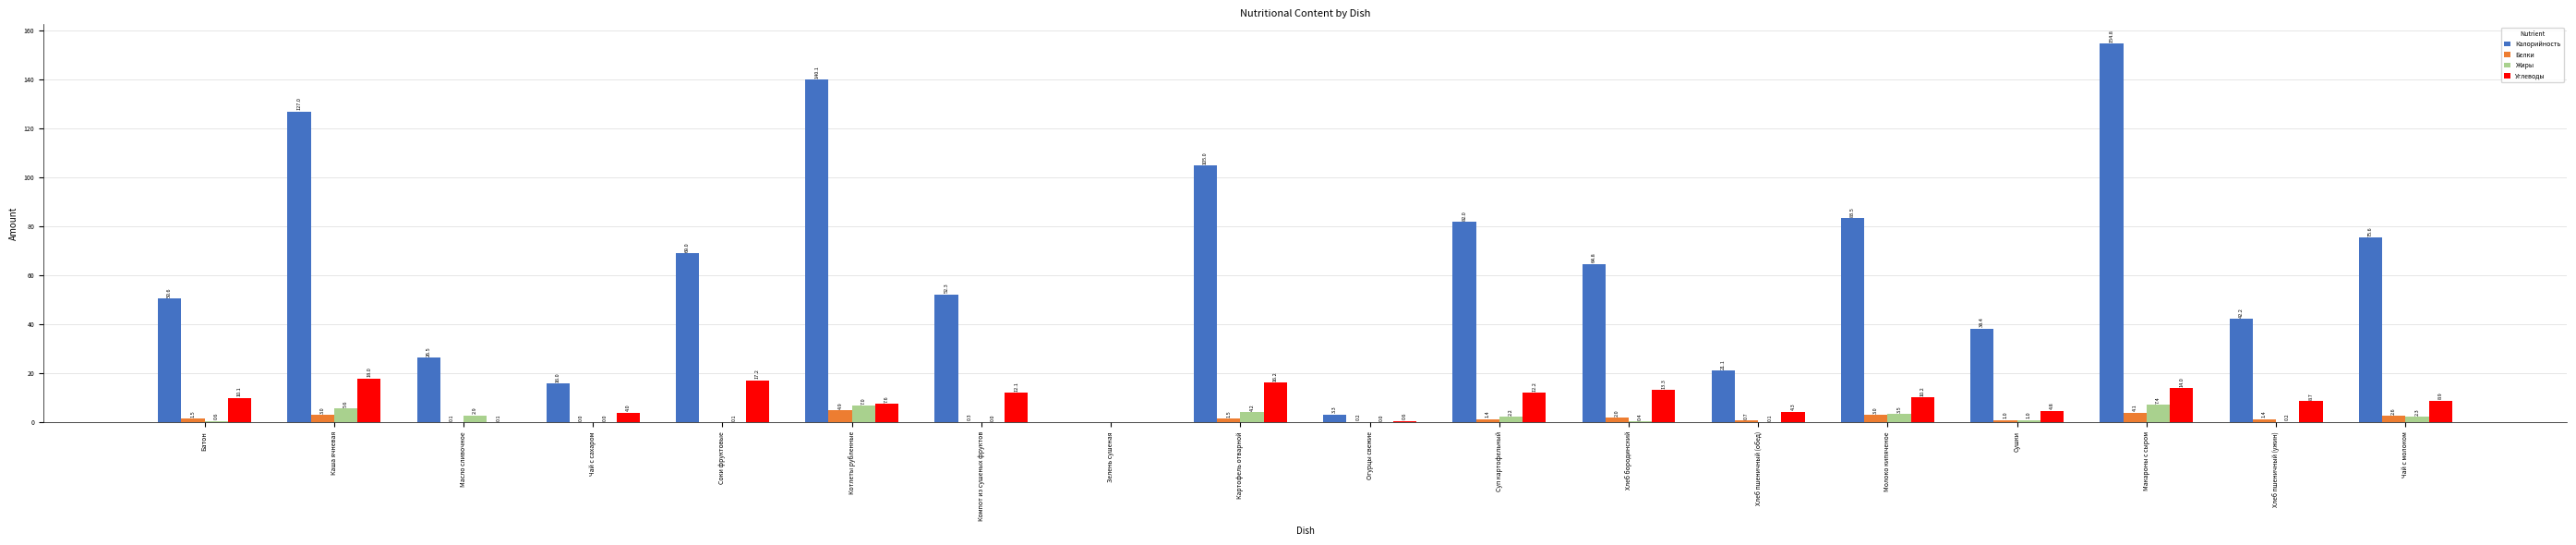

What is the spread (max minus min) of values at Хлеб бородинский?

64.4